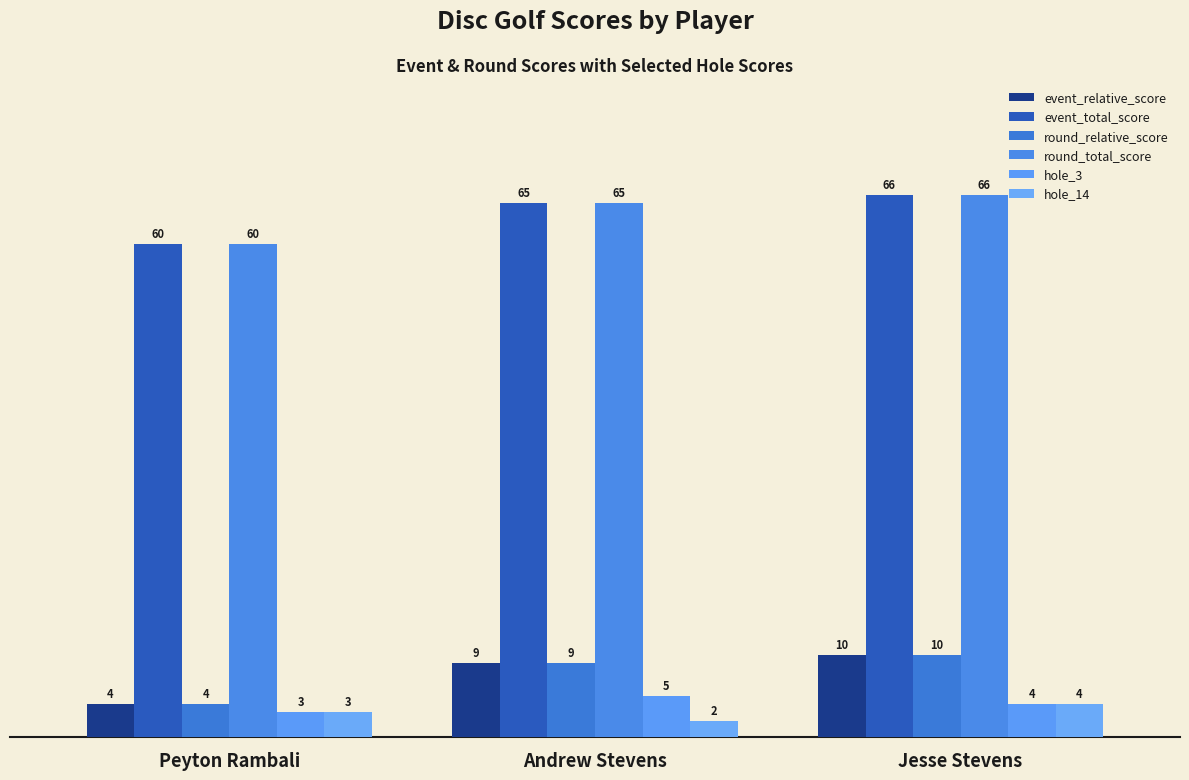

Count the number of categories in the chart.

3